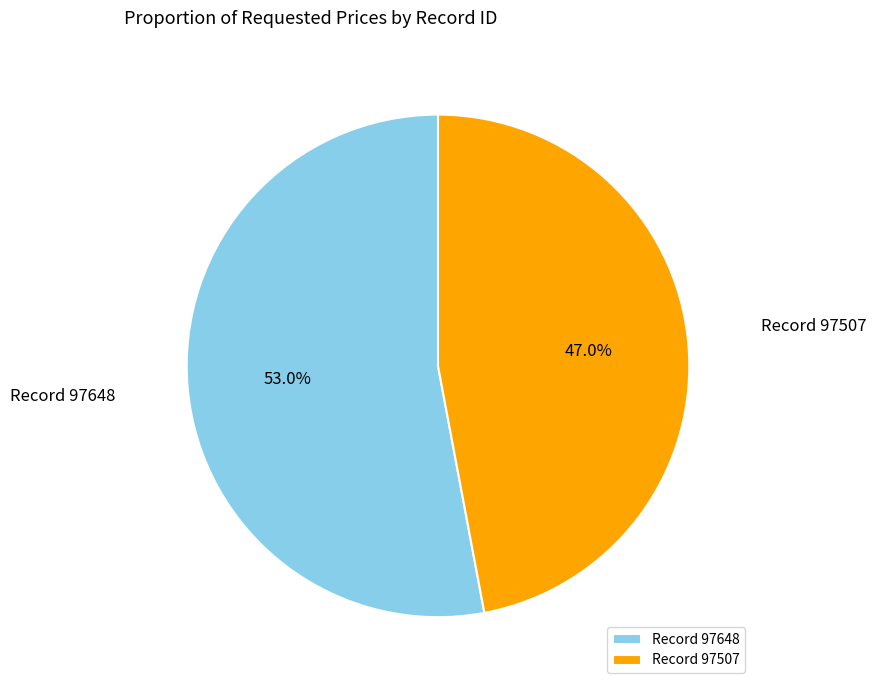

Which has a higher value, Record 97648 or Record 97507?

Record 97648